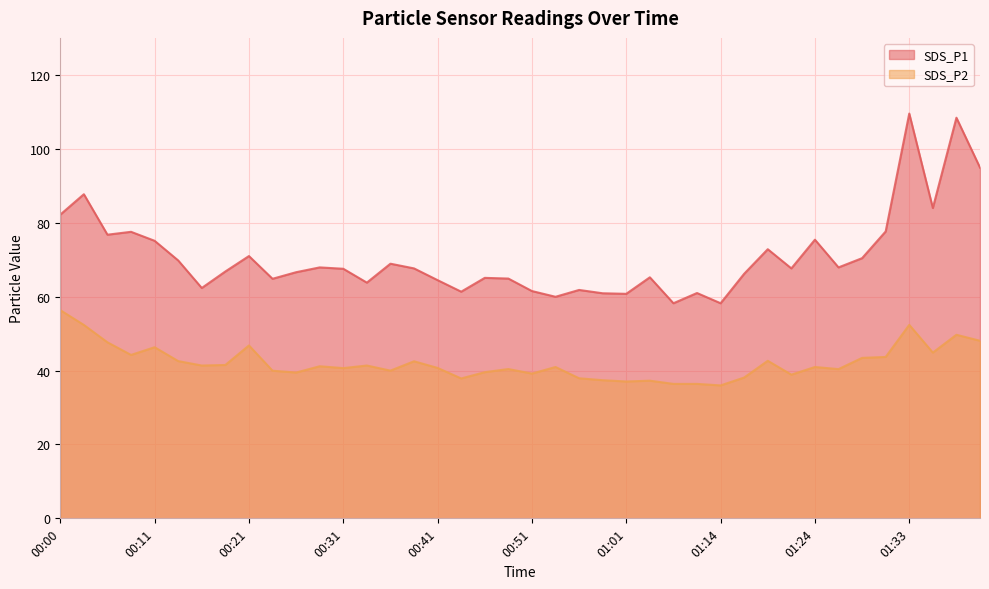

How many values in the SDS_P2 series are below 40?

15